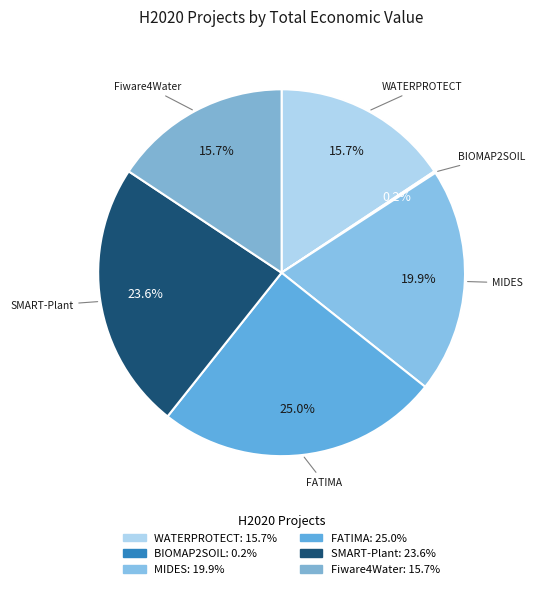

To the nearest percent, what portion does Fiware4Water represent?

16%